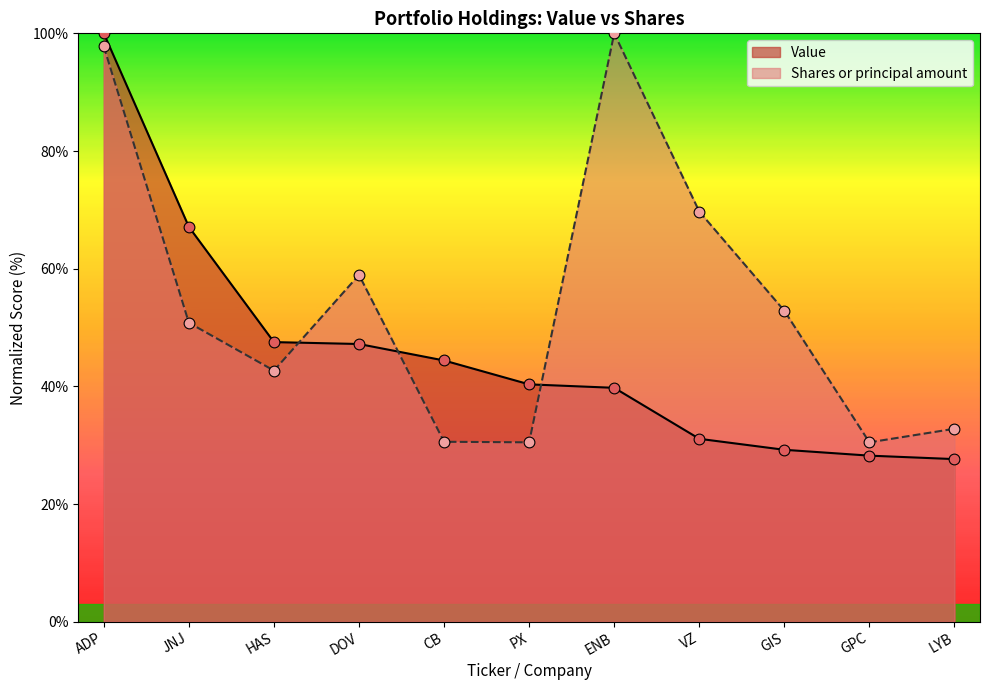

What is the total value across all series at PX?

70.8